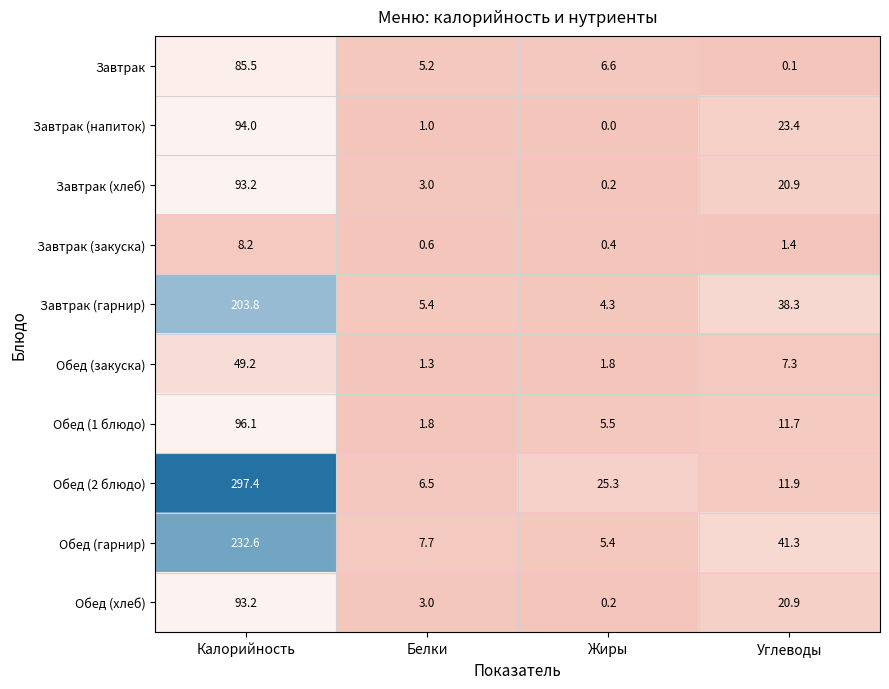

Read the Завтрак (хлеб) value at Белки.

3.0